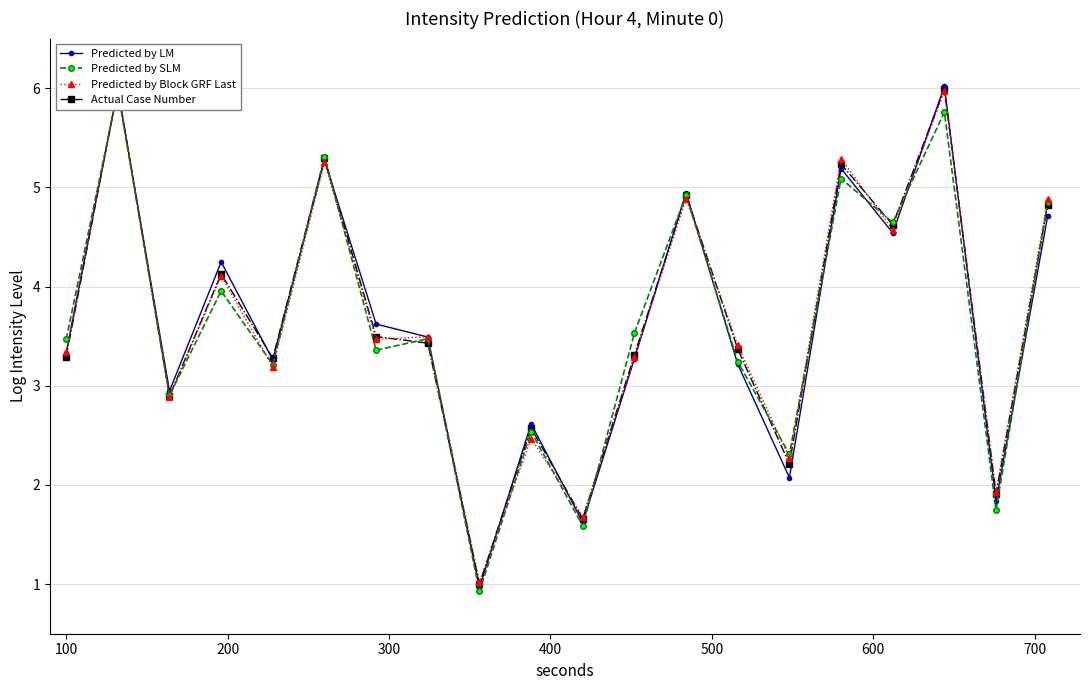

What is the difference between the second highest and second lowest values in the Predicted by SLM series?

4.2